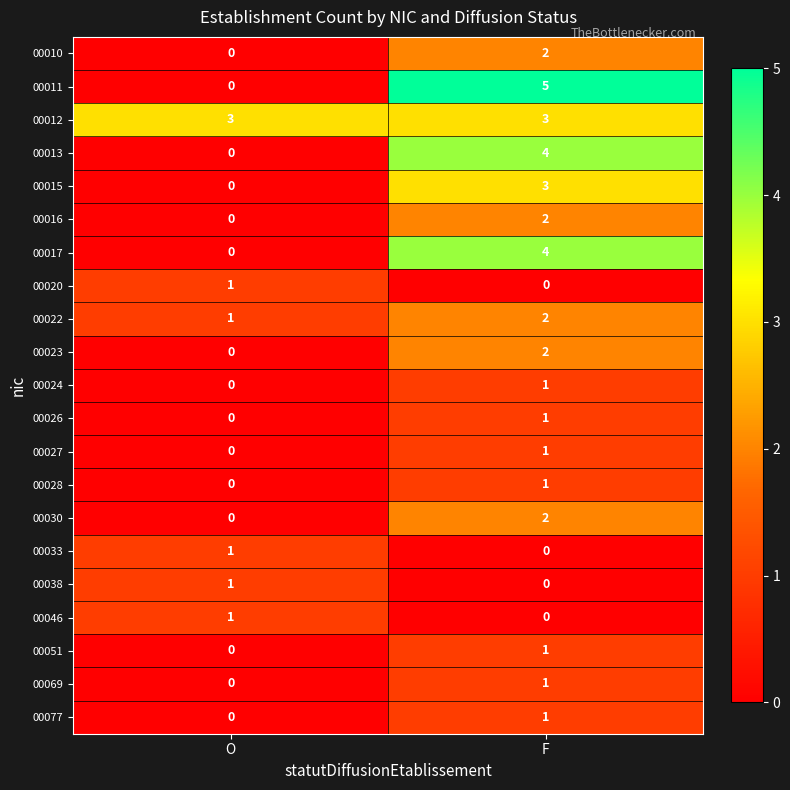

The 00030 series shows 0 at O. True or false?

True